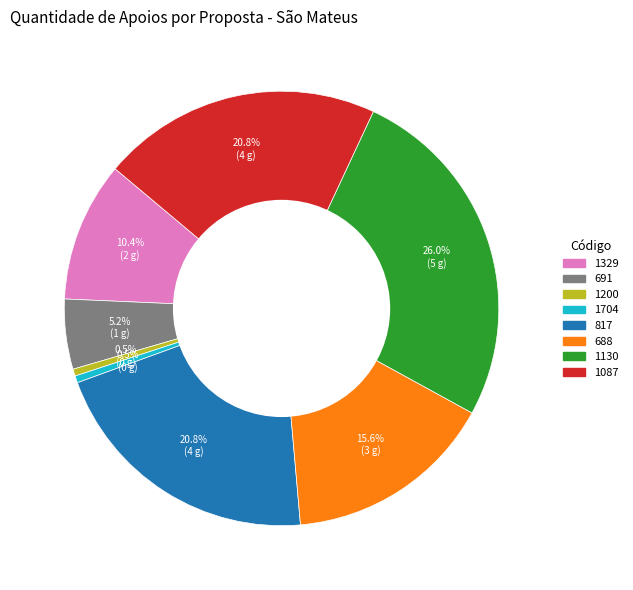

Is there a majority slice in this chart?

No